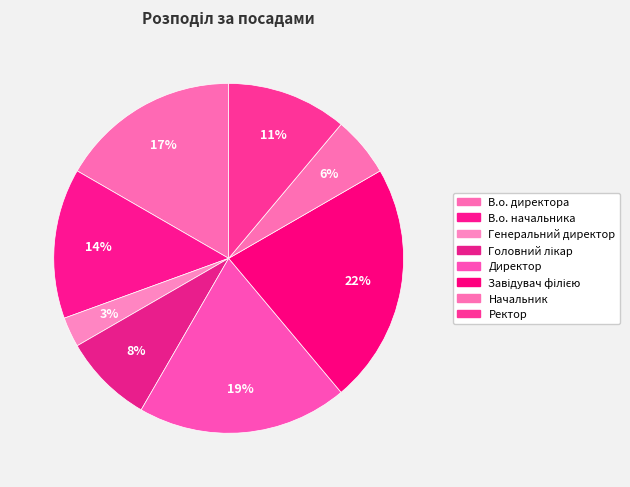

Does any single category account for the majority?

No